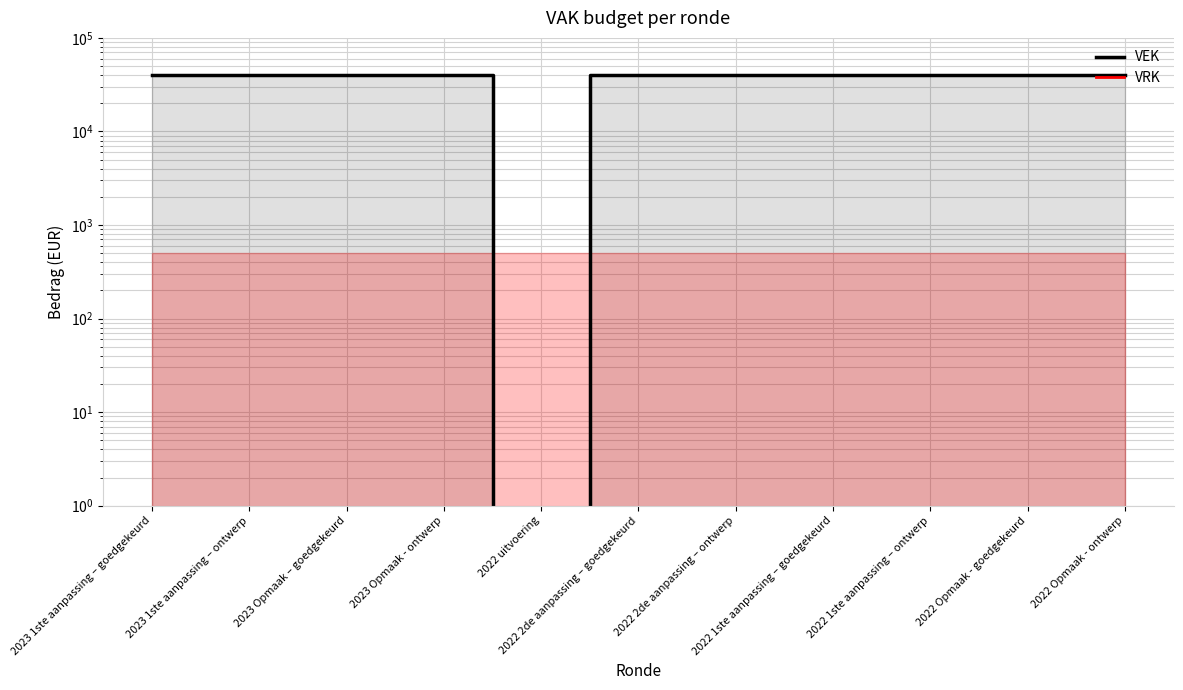

What is the difference between the maximum and minimum values in the VEK series?

40000